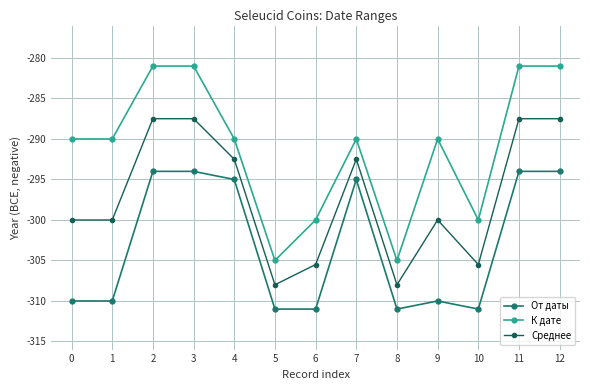

What value does the К дате series have at 9?

-290.0